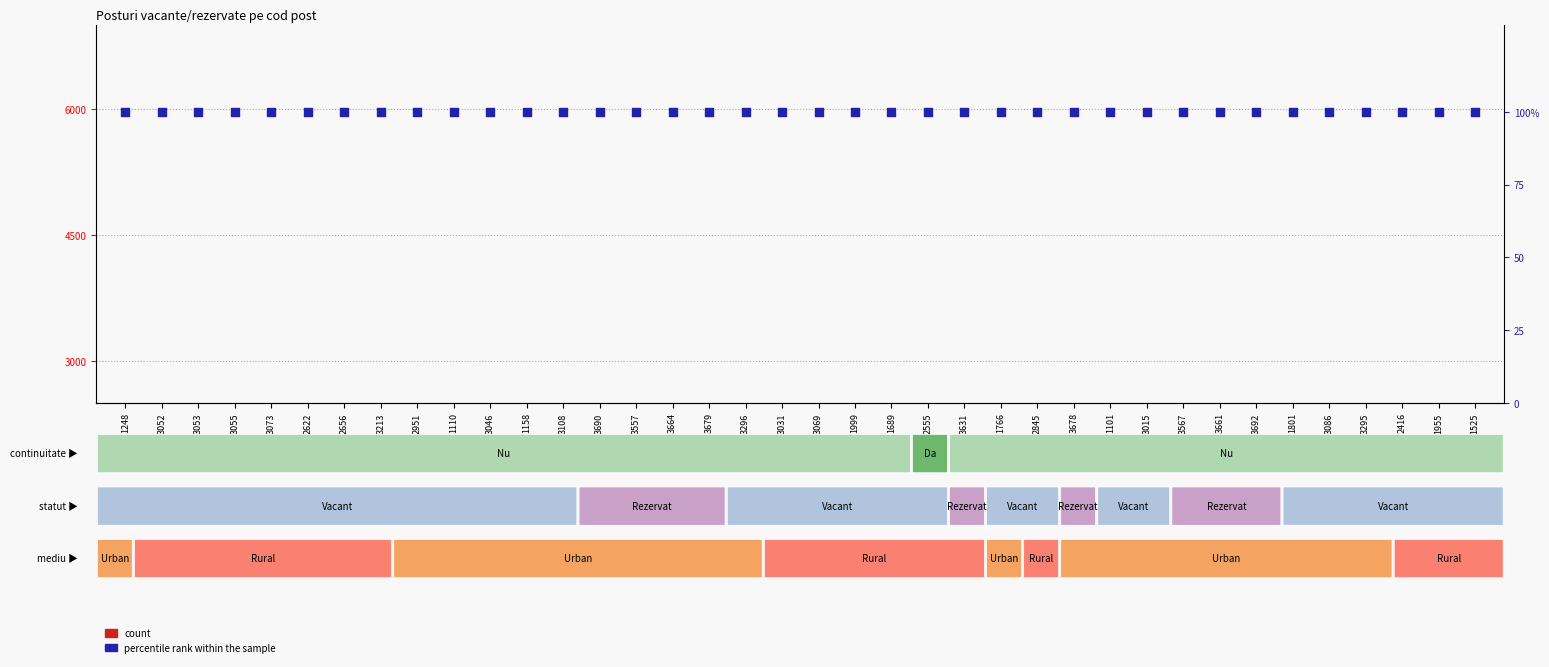

What is the total value across all series at 3631?

110